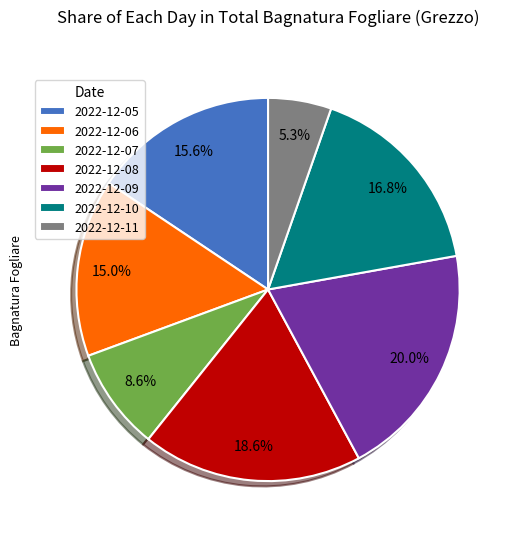

What percentage do 2022-12-10 and 2022-12-09 together represent?

36.8%